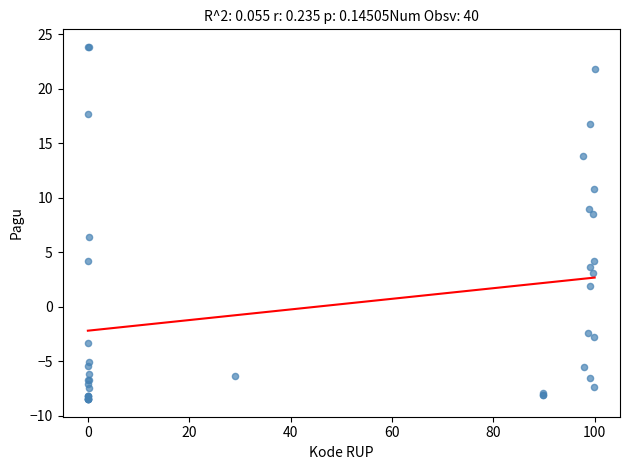

What Y value in the scatter plot is closest to 7?

6.4